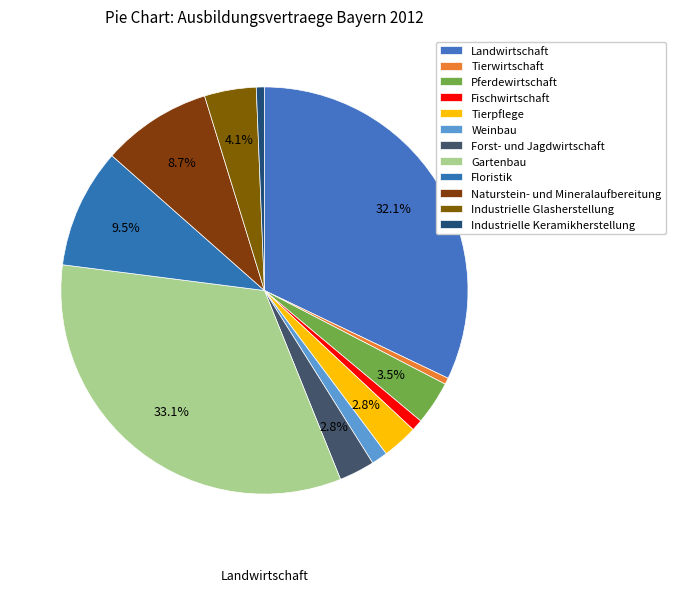

To the nearest percent, what is the combined percentage of Forst- und Jagdwirtschaft and Landwirtschaft?

35%